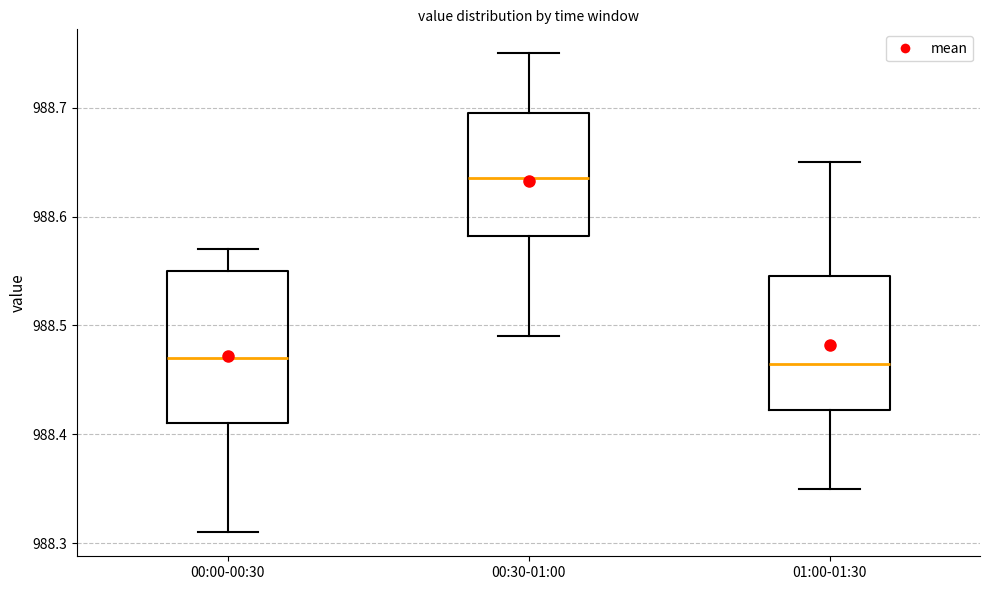

Which box is the tallest, from its lower edge to its upper edge?

00:00-00:30